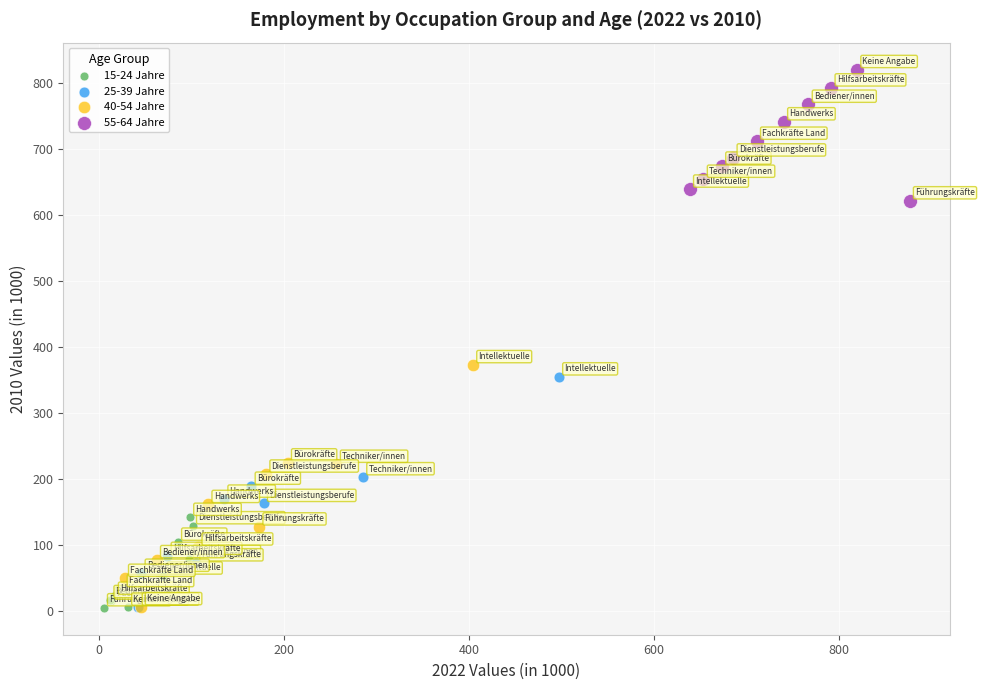

Which series has the largest Y range (max minus min)?

40-54 Jahre